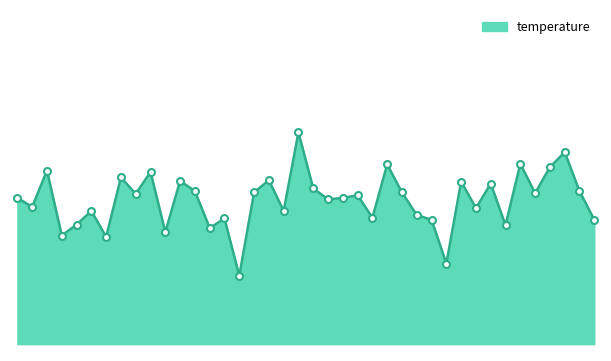

Is this an area chart (filled region under the line)?

Yes